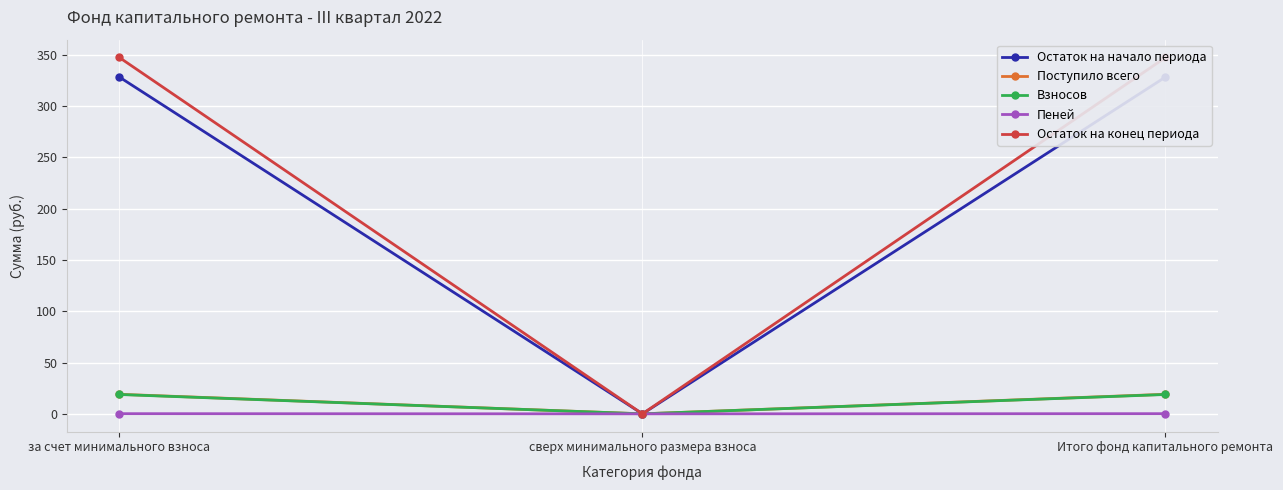

Reading left to right, what are all the values shown in this chart?

Остаток на начало периода: за счет минимального взноса=328.3	сверх минимального размера взноса=0.0	Итого фонд капитального ремонта=328.3
Поступило всего: за счет минимального взноса=19.1	сверх минимального размера взноса=0.0	Итого фонд капитального ремонта=19.1
Взносов: за счет минимального взноса=18.9	сверх минимального размера взноса=0.0	Итого фонд капитального ремонта=18.9
Пеней: за счет минимального взноса=0.2	сверх минимального размера взноса=0.0	Итого фонд капитального ремонта=0.2
Остаток на конец периода: за счет минимального взноса=347.3	сверх минимального размера взноса=0.0	Итого фонд капитального ремонта=347.3